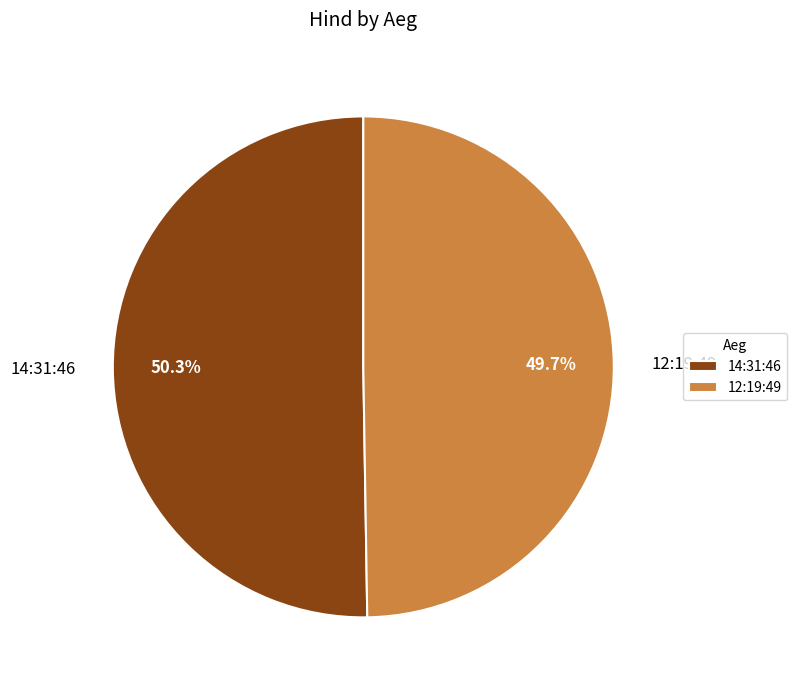

The 14:31:46 slice represents 64% of the pie. True or false?

False